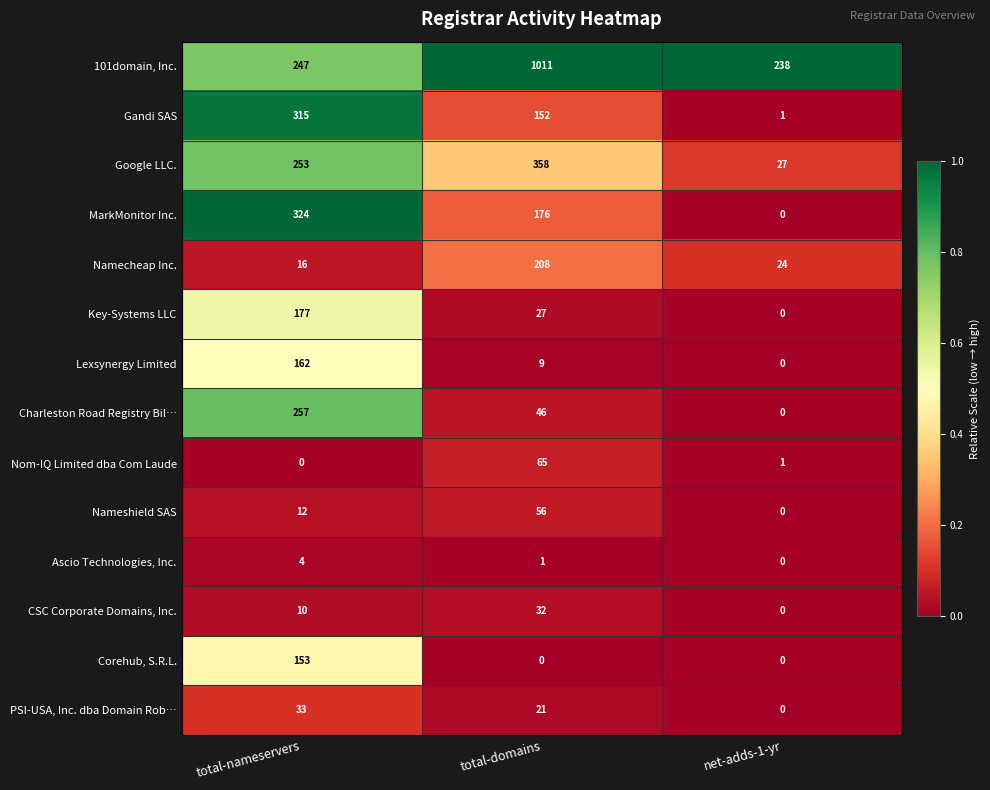

What is the approximate value of PSI-USA, Inc. dba Domain Rob… at total-nameservers?

33